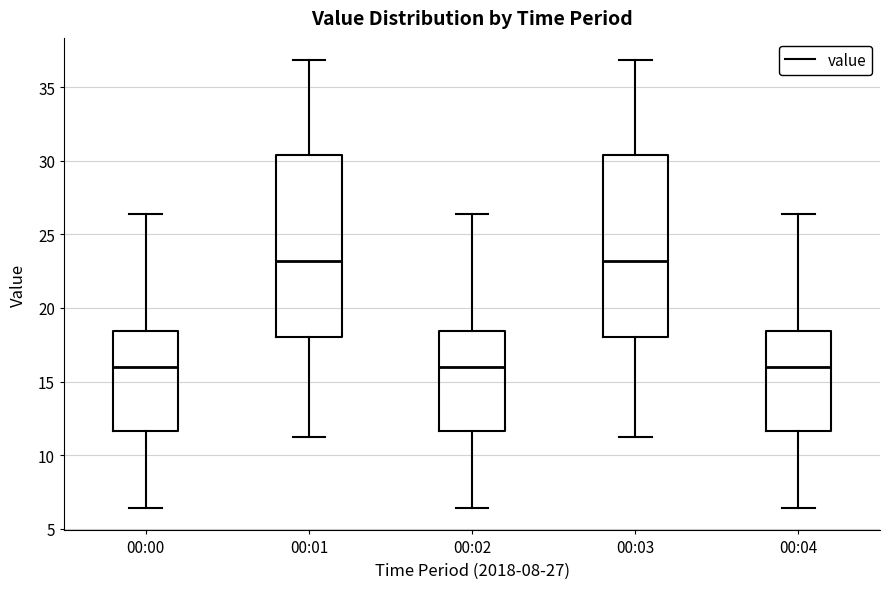

Where does the lower whisker of the box for 00:03 end on the y-axis? The values are not printed on the chart, so give them approximately, as read against the axis.

11.0